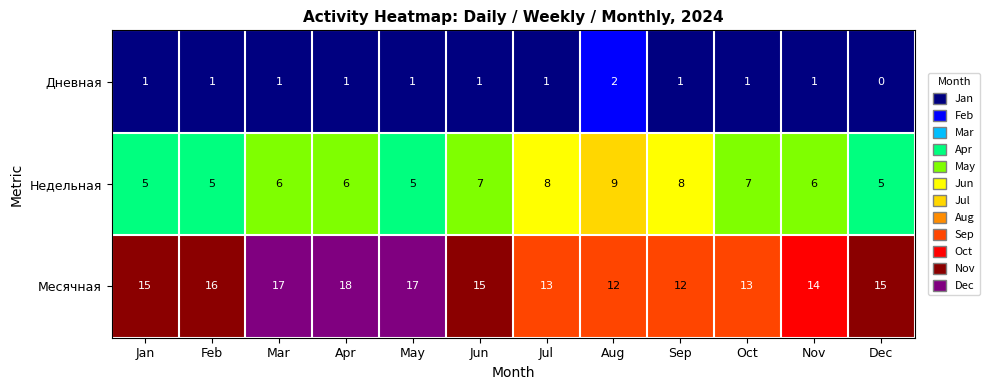

Rank the series by their maximum value, from highest to lowest.

Месячная, Недельная, Дневная